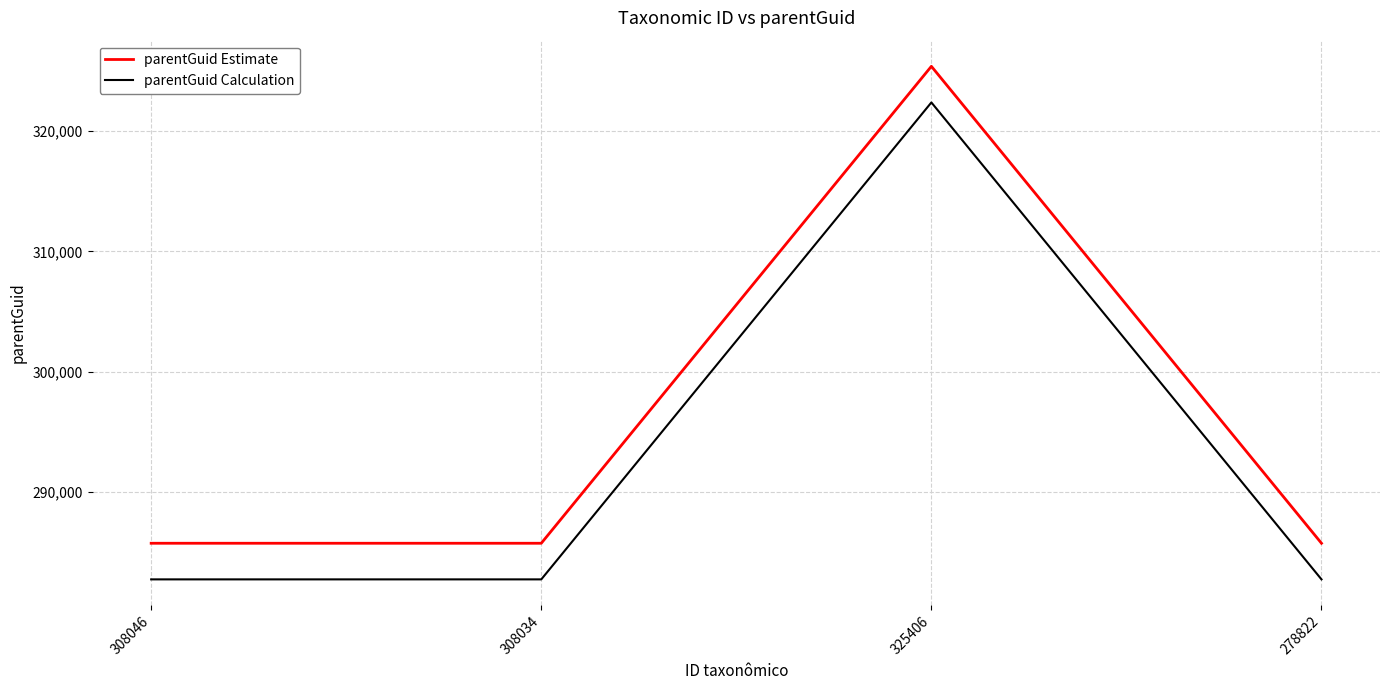

What is the difference between the highest and lowest values at 278822?

3000